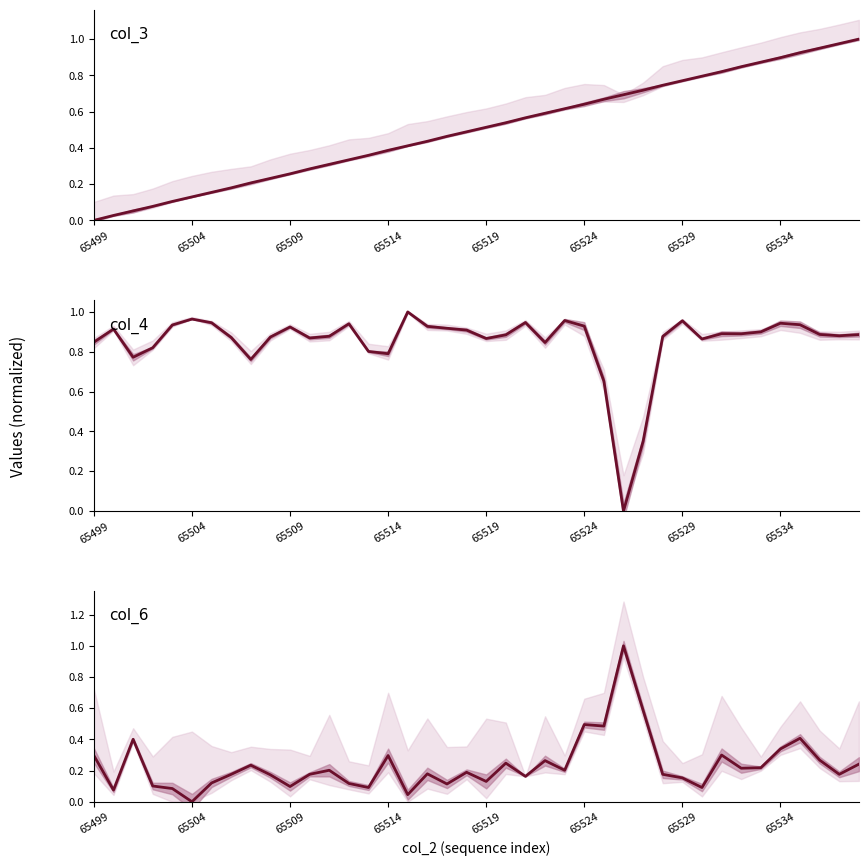

Which has a higher value, 36 or 38?

38